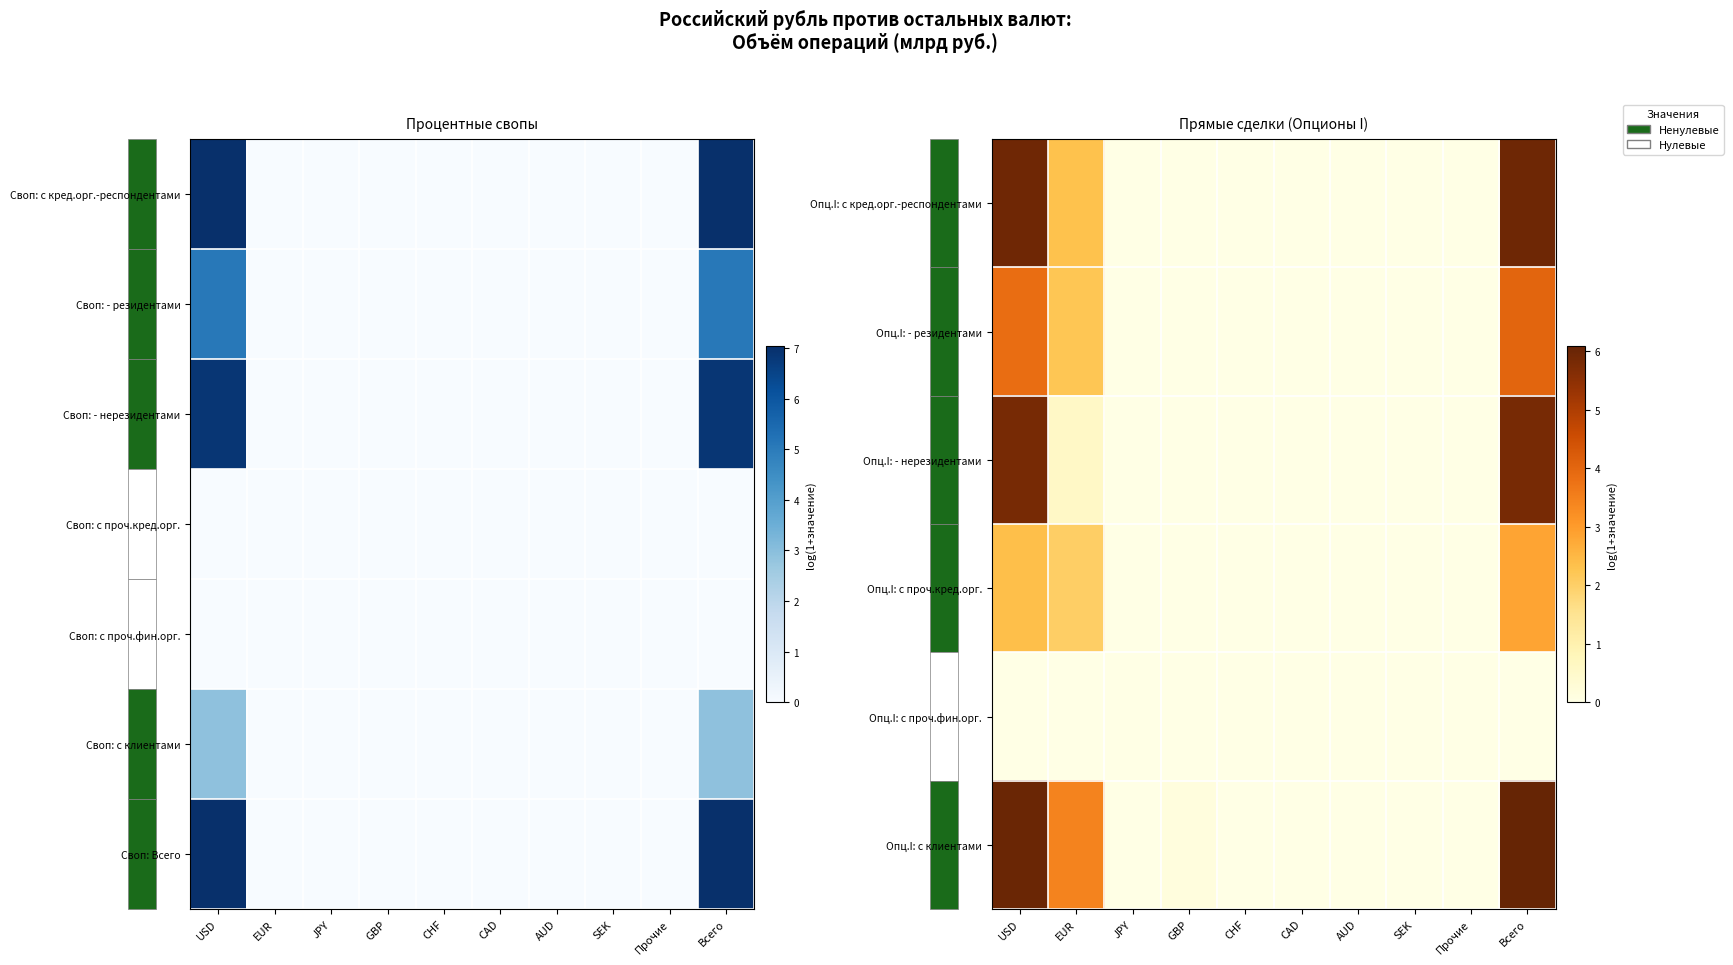

Is it true that Опц.I: с клиентами equals 0.0 at AUD?

True